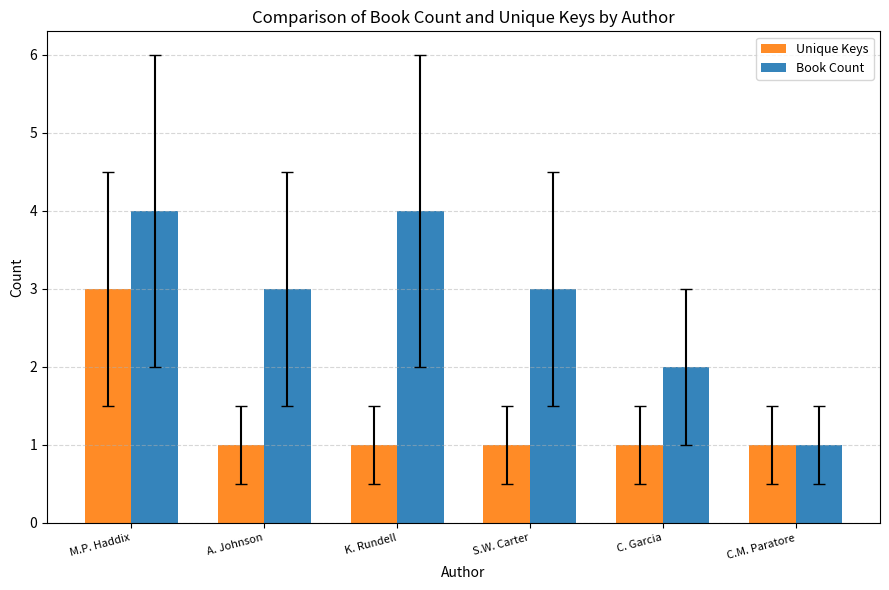

Where does the Book Count series first go above 3?

M.P. Haddix